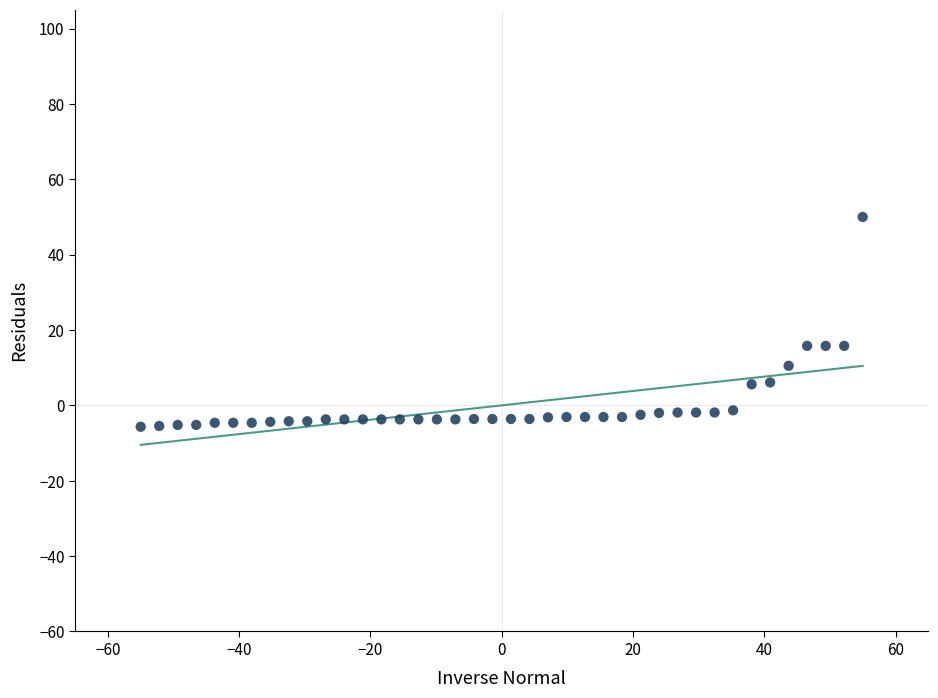

What is the range of X values (max minus min)?

110.0